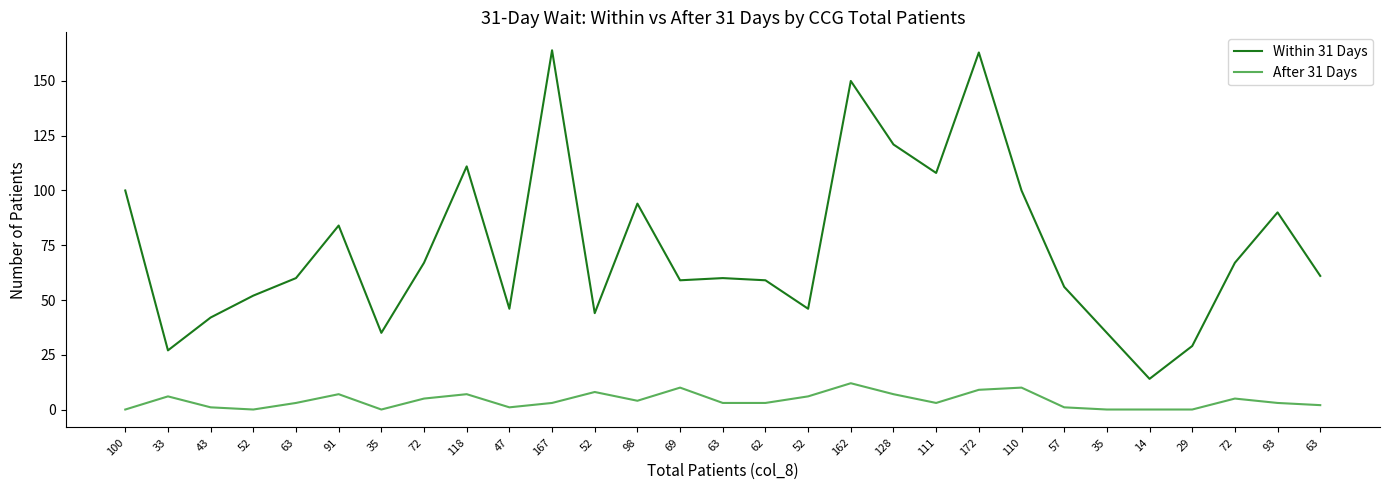

Reading left to right, what are all the values shown in this chart?

Within 31 Days: 100=100	33=27	43=42	52=52	63=60	91=84	35=35	72=67	118=111	47=46	167=164	52=44	98=94	69=59	63=60	62=59	52=46	162=150	128=121	111=108	172=163	110=100	57=56	35=35	14=14	29=29	72=67	93=90	63=61
After 31 Days: 100=0	33=6	43=1	52=0	63=3	91=7	35=0	72=5	118=7	47=1	167=3	52=8	98=4	69=10	63=3	62=3	52=6	162=12	128=7	111=3	172=9	110=10	57=1	35=0	14=0	29=0	72=5	93=3	63=2